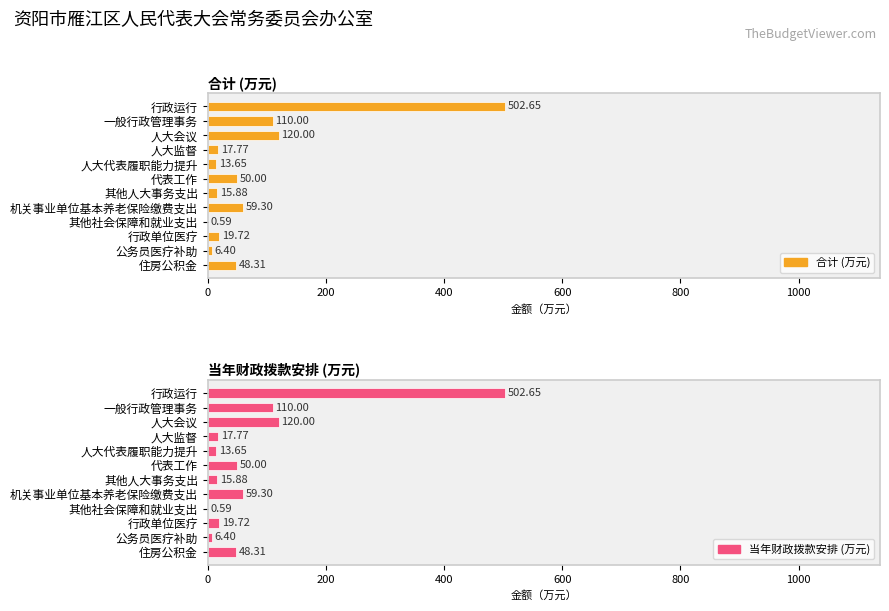

What is the difference between the maximum and minimum values in the 合计 (万元) series?

502.1